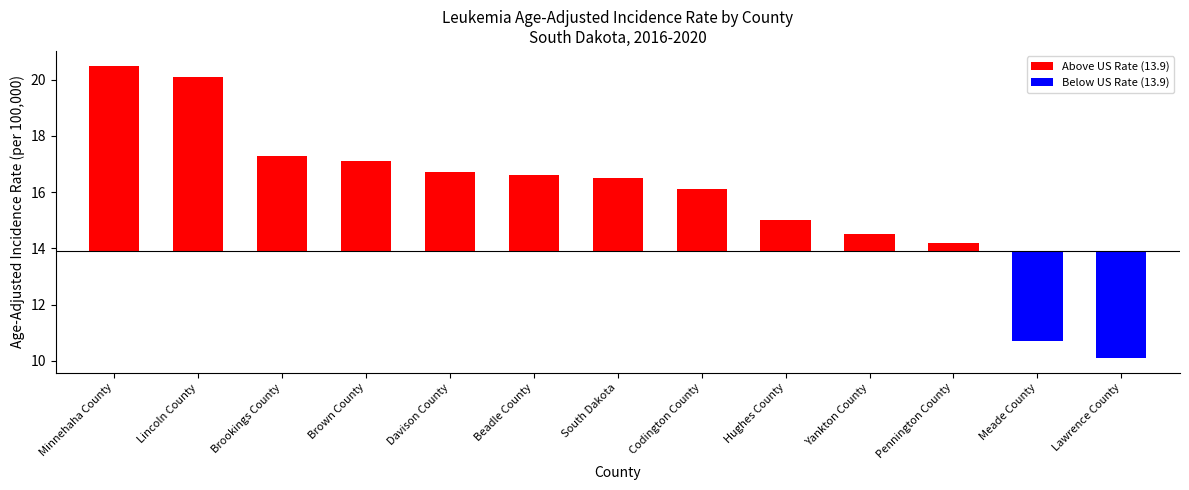

Which label corresponds to the largest value in the chart?

Minnehaha County